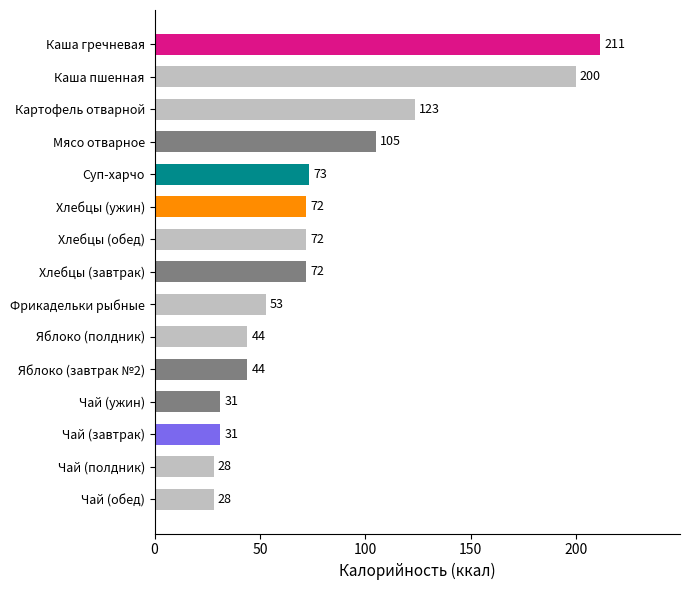

At which label is the value closest to 119?

Картофель отварной